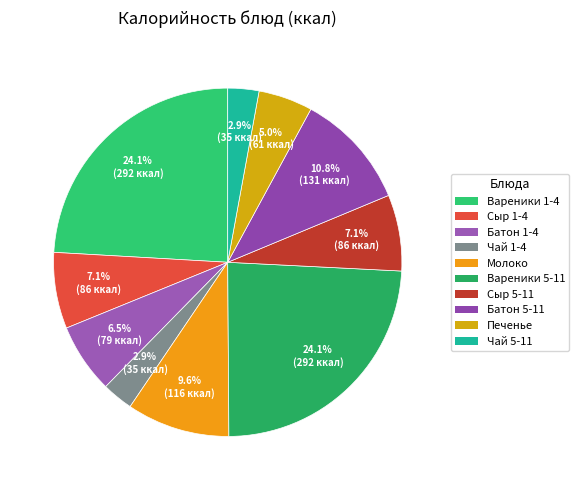

How many segments does this pie chart have?

10